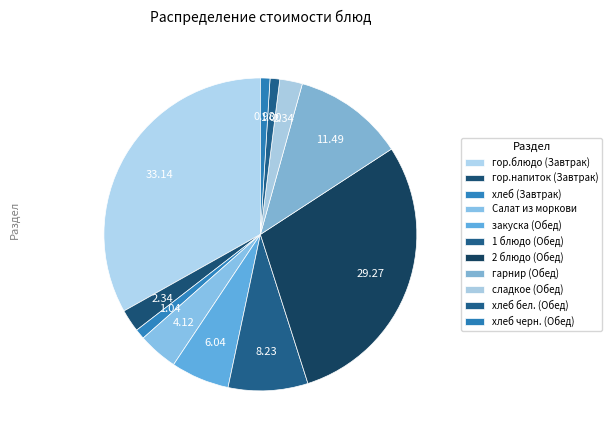

Rank the categories by value from highest to lowest.

гор.блюдо (Завтрак), 2 блюдо (Обед), гарнир (Обед), 1 блюдо (Обед), закуска (Обед), Салат из моркови, гор.напиток (Завтрак), сладкое (Обед), хлеб (Завтрак), хлеб бел. (Обед), хлеб черн. (Обед)